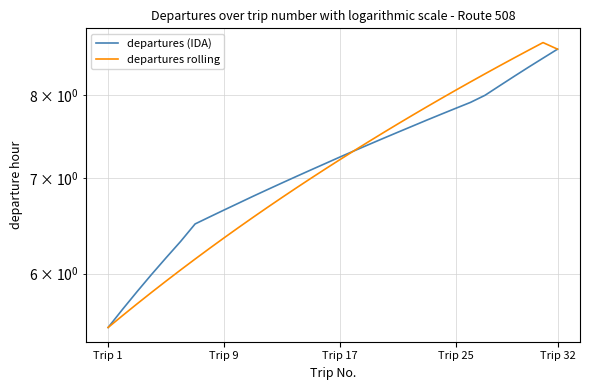

How many distinct data groups are displayed?

2